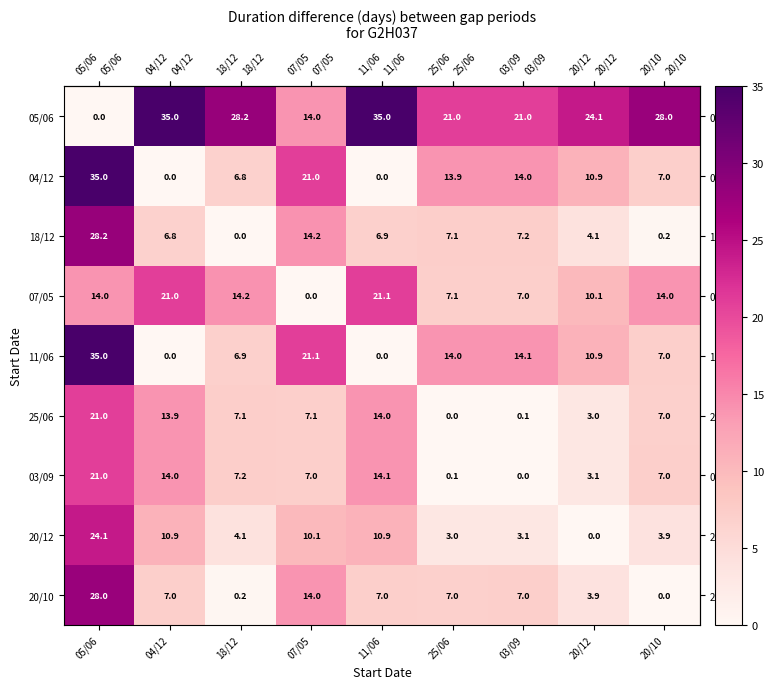

What is the average value of the 25/06 series?

8.1